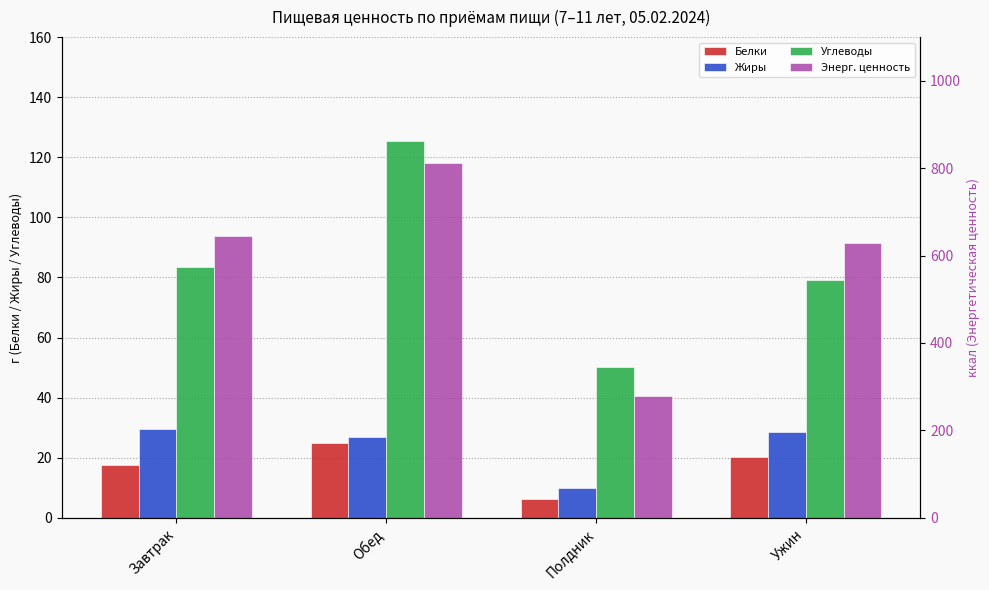

What is the label of the 2nd bar from the left?

Обед